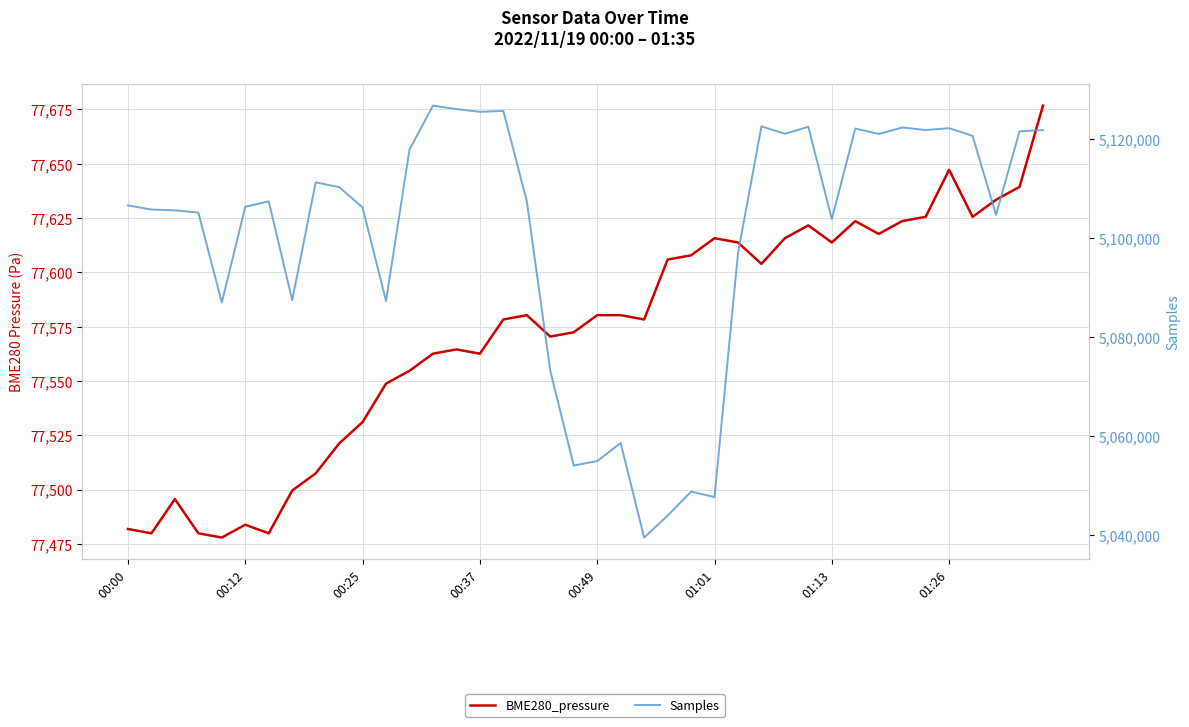

True or false: Samples and BME280_pressure intersect in this chart.

False